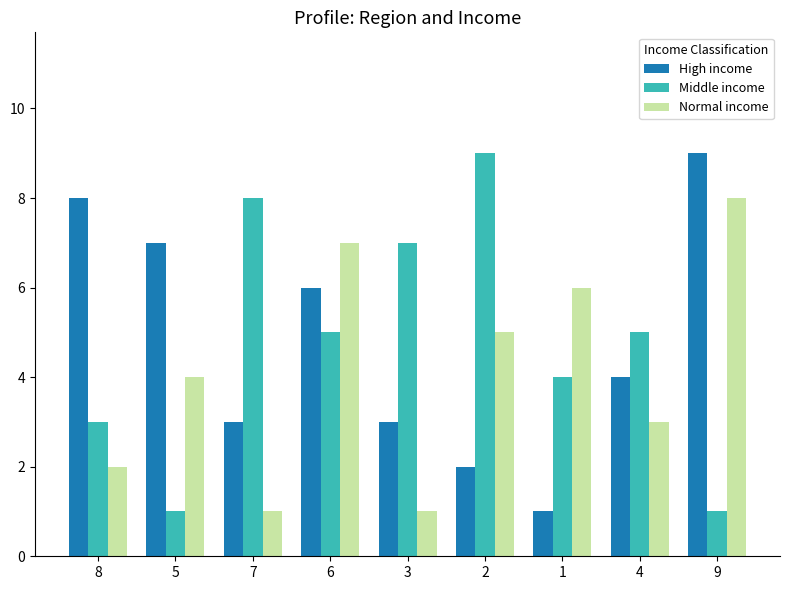

How many groups of bars are there?

9